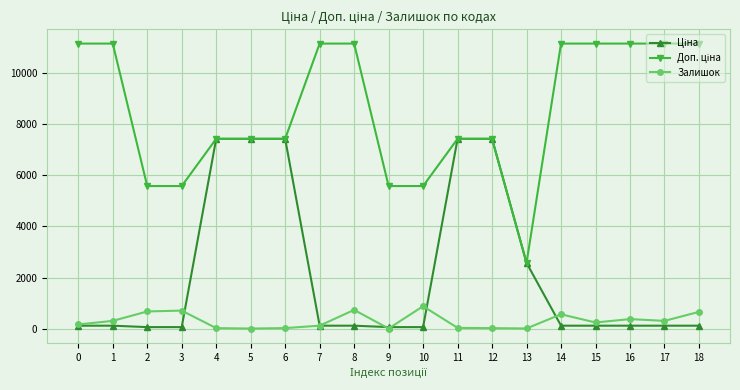

What is the greatest value displayed?

11169.0